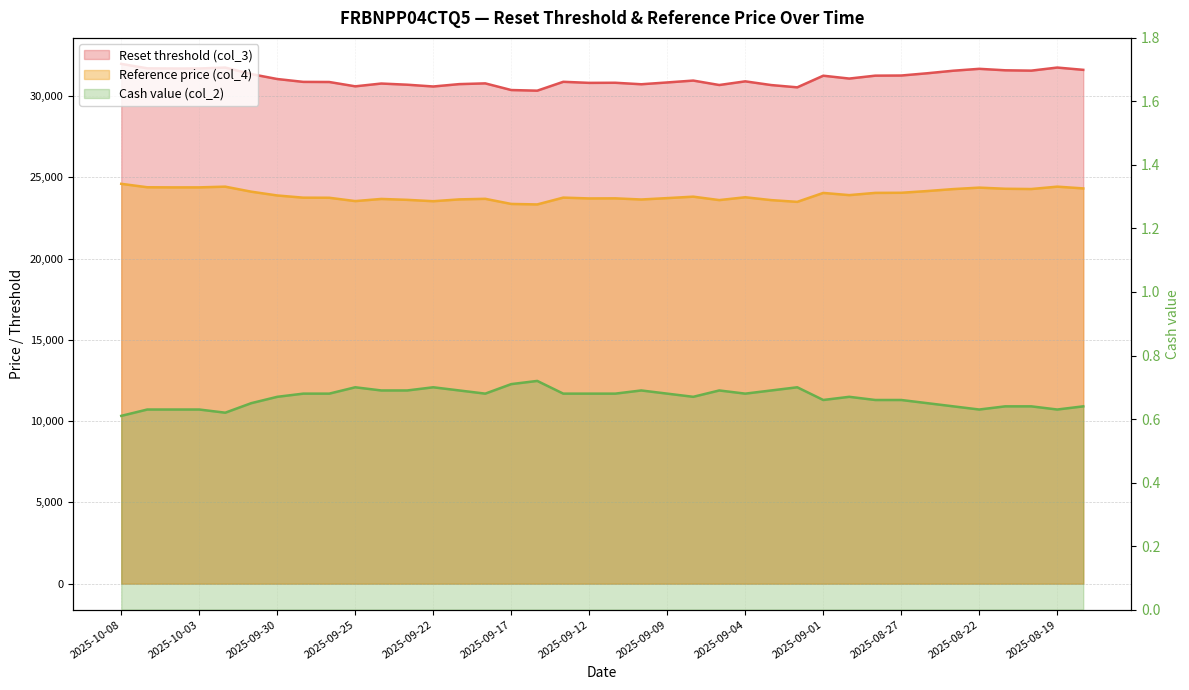

Is it true that Reset threshold (col_3) equals 31560.1 at 2025-08-20?

True